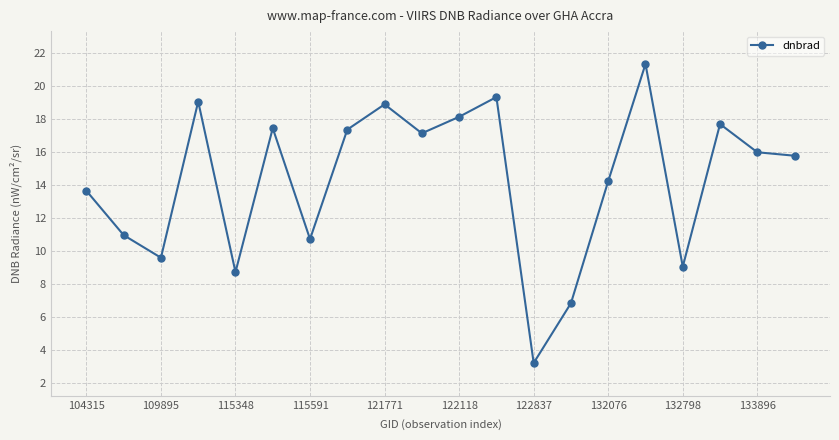

How many interior local peaks (higher than both neighbors) does the data have?

6